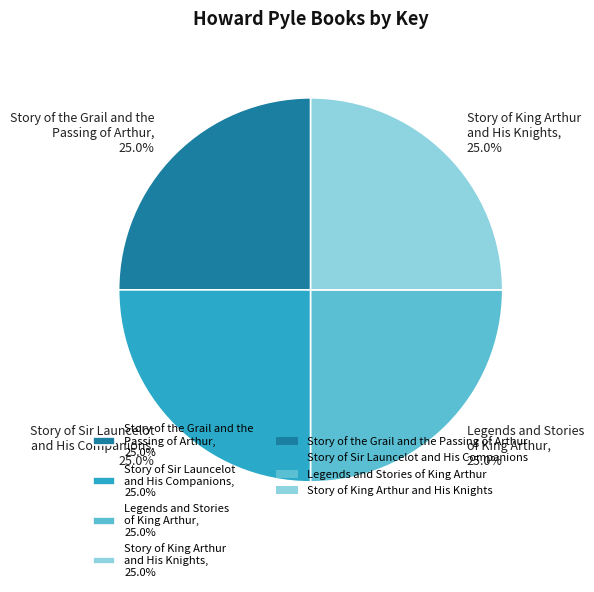

What percentage is NOT represented by Story of Sir Launcelot and His Companions, 25.0%?

75.0%